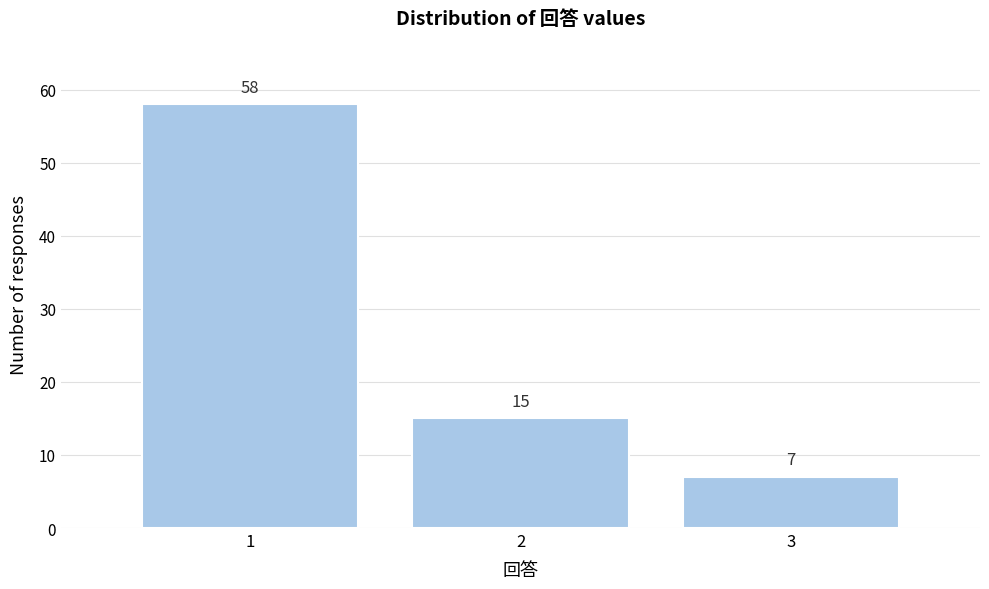

Reading left to right, list all the values displayed in this chart.

58	15	7